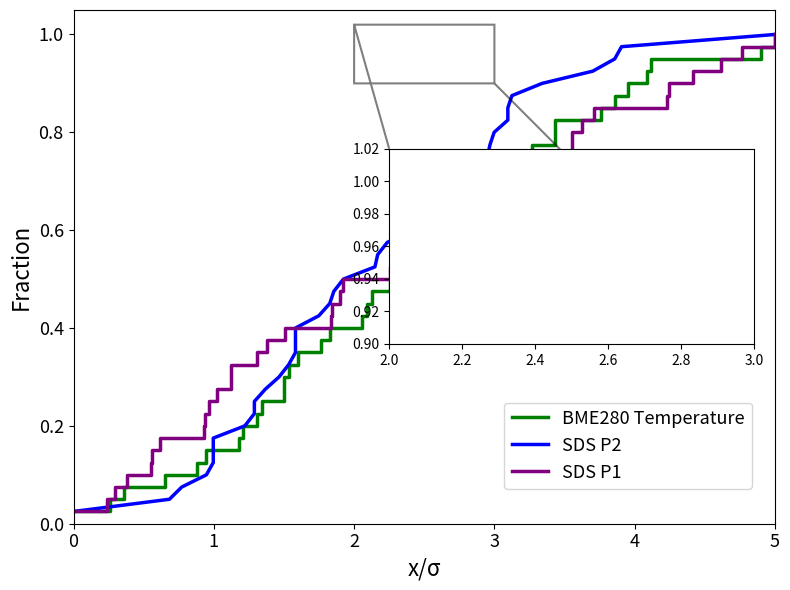

Between 7 and 32, which series saw the biggest shift?

BME280 Temperature